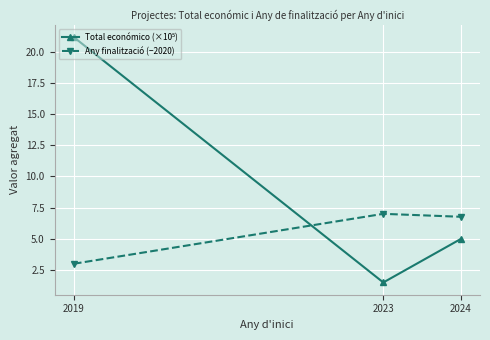

True or false: Any finalització (−2020) has a value of 4.5 at 2019.

False